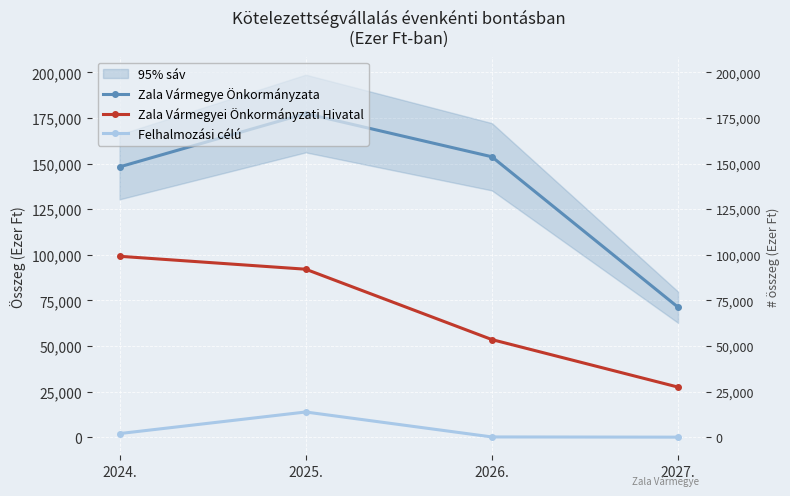

What is the value of the Zala Vármegyei Önkormányzati Hivatal point at the 3rd from the left?

53497